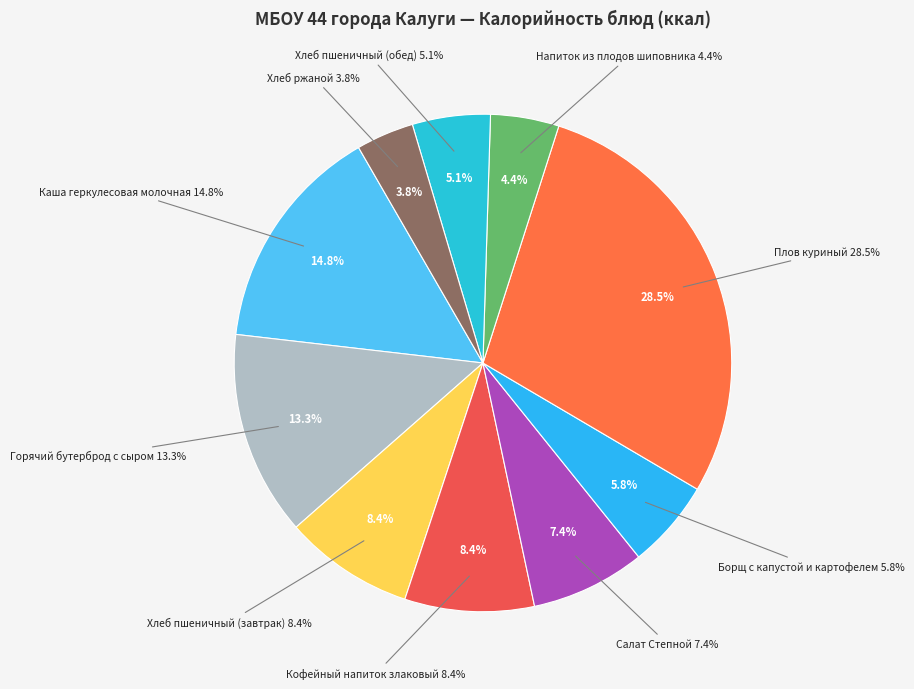

What percentage is the Хлеб пшеничный (завтрак) slice, to the nearest percent?

8%